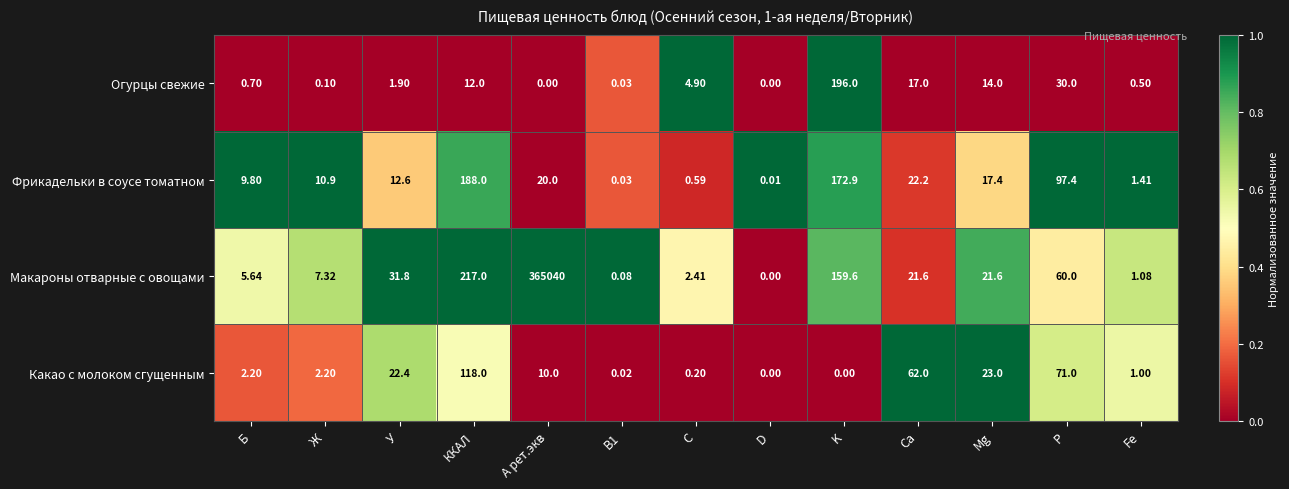

At which category does the chart reach its peak across all series?

A рет.экв